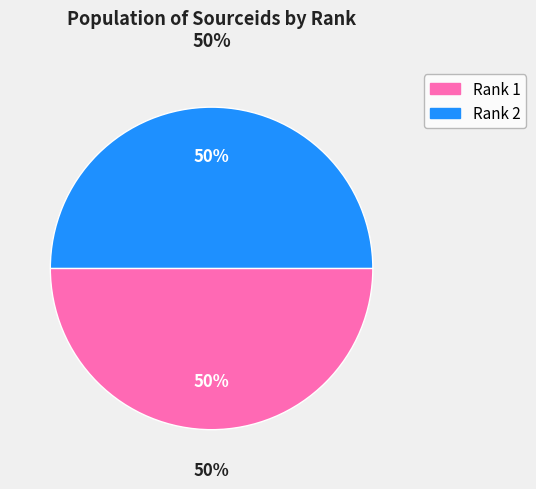

Is it true that Rank 2 is 50% of the pie?

True